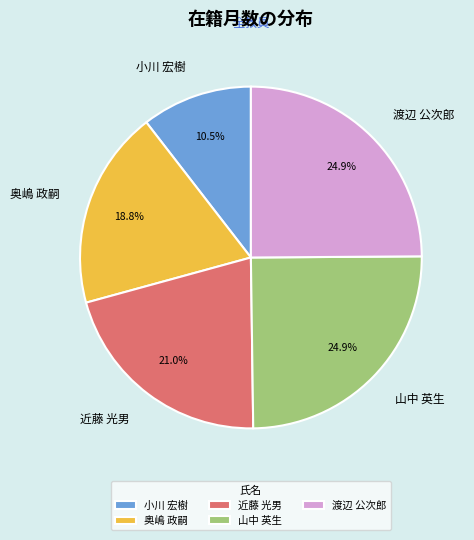

Combined, do 近藤 光男 and 山中 英生 account for over 50%?

No